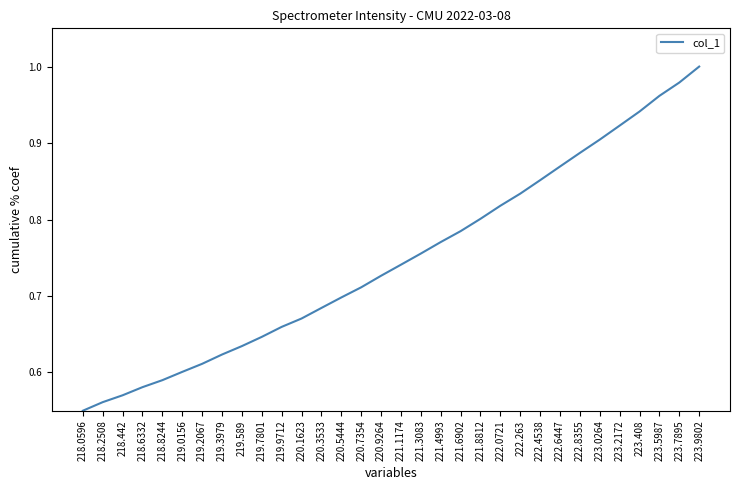

At which category does the chart reach its minimum across all series?

218.0596